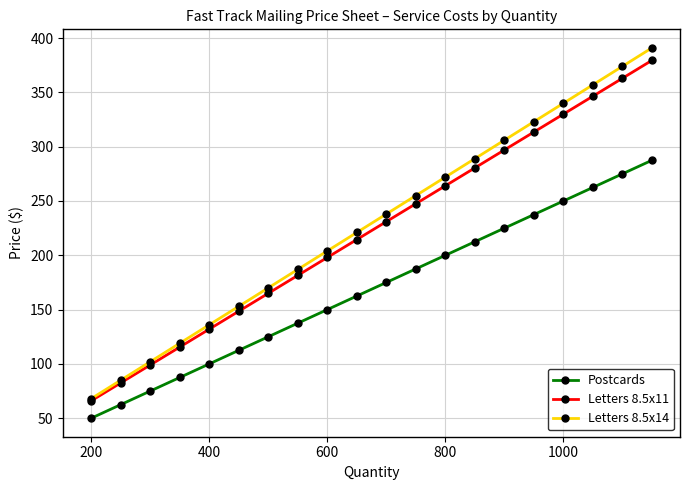

What is the value of the Postcards point at the 9th from the left?

150.0